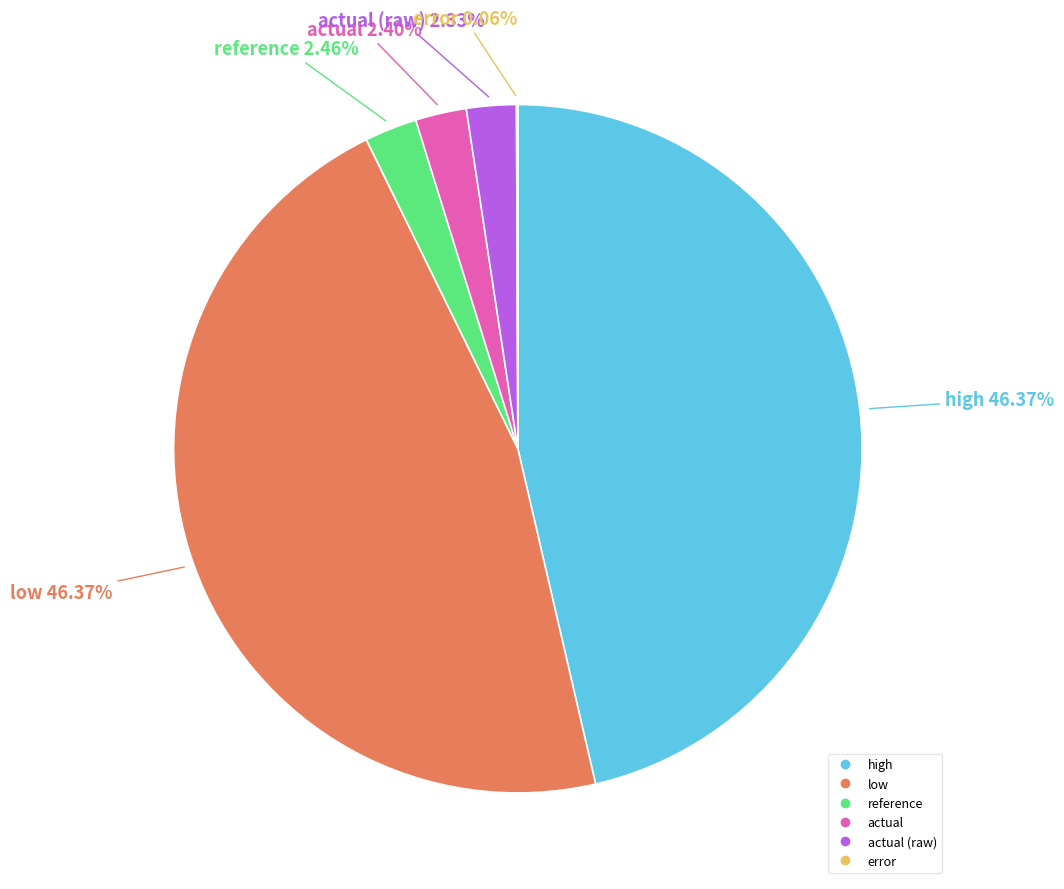

Is there a majority slice in this chart?

No